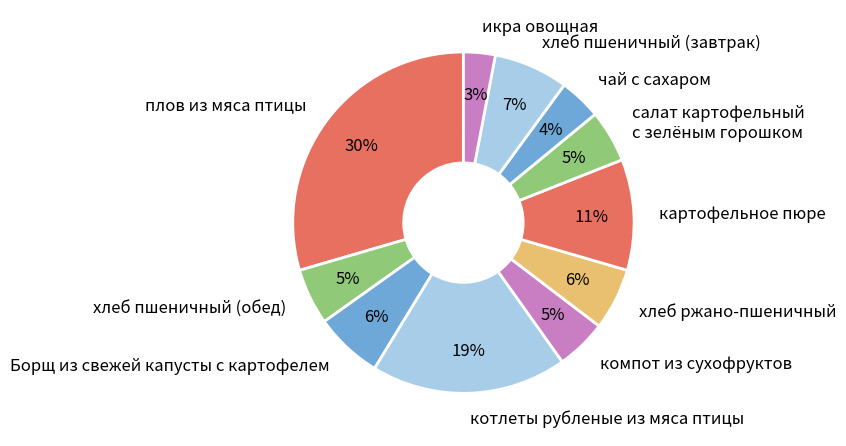

Which has a higher value, плов из мяса птицы or картофельное пюре?

плов из мяса птицы